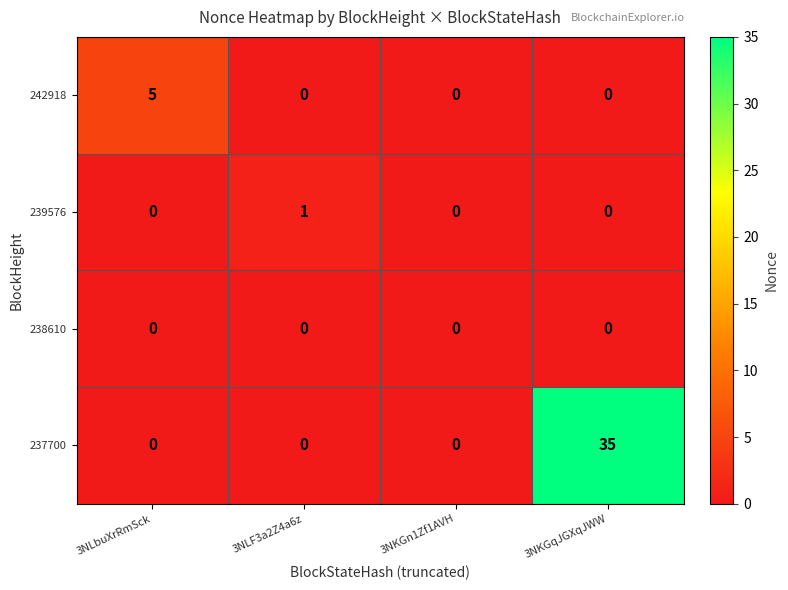

The 239576 series shows 0 at 3NKGn1Zf1AVH. True or false?

True